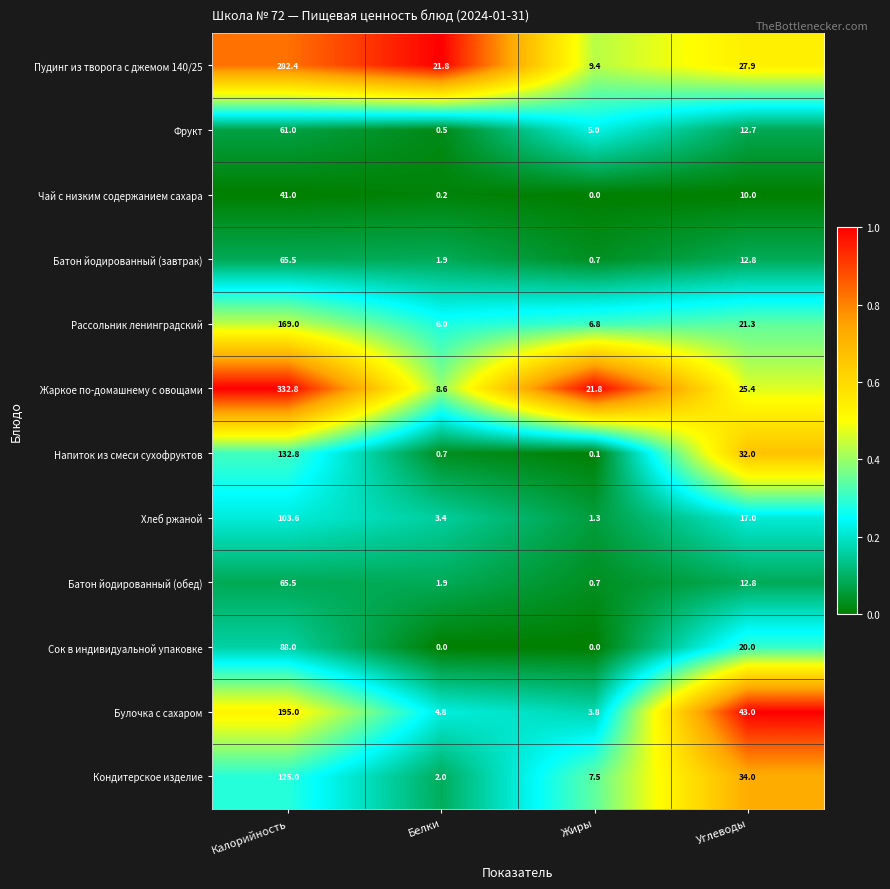

True or false: Напиток из смеси сухофруктов has a value of 18.9 at Углеводы.

False